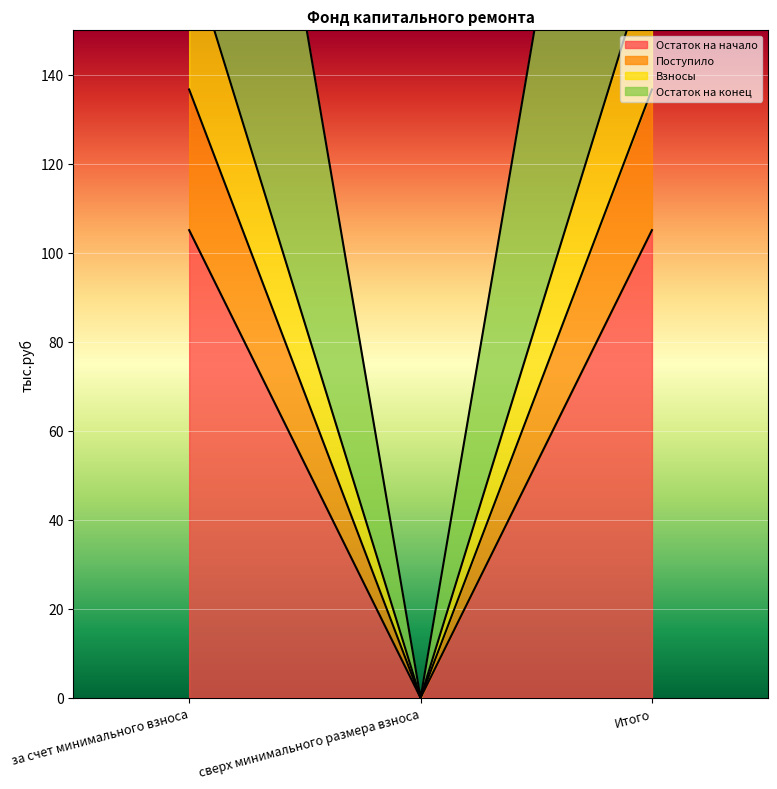

Is it true that Остаток на начало equals 71.6 at Итого?

False